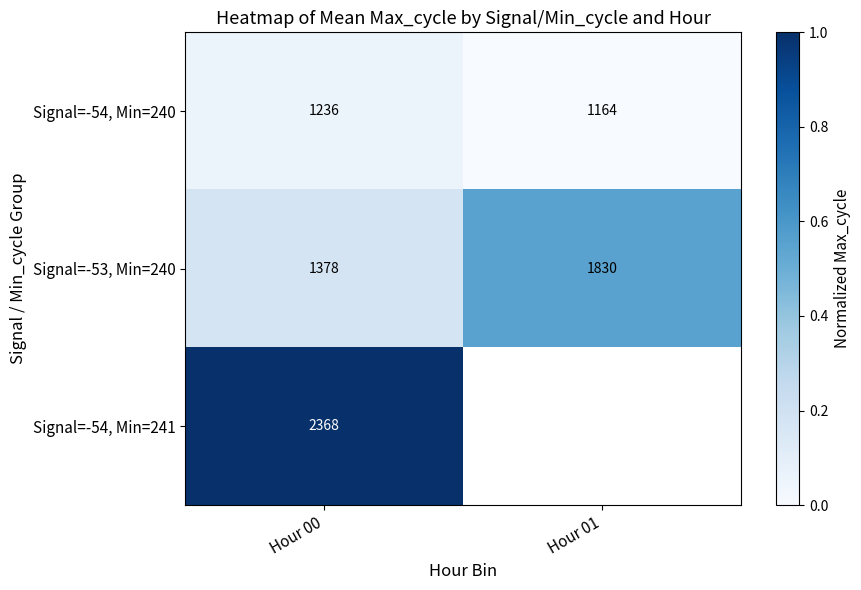

Is the value of Signal=-53, Min=240 at Hour 00 greater than the value of Signal=-54, Min=240 at Hour 01?

Yes